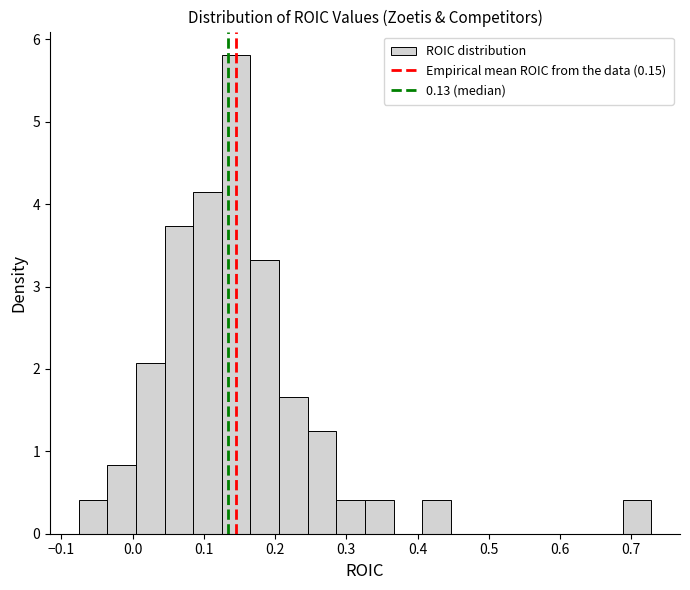

Which range on the x-axis has the tallest bar?

0.13 to 0.17